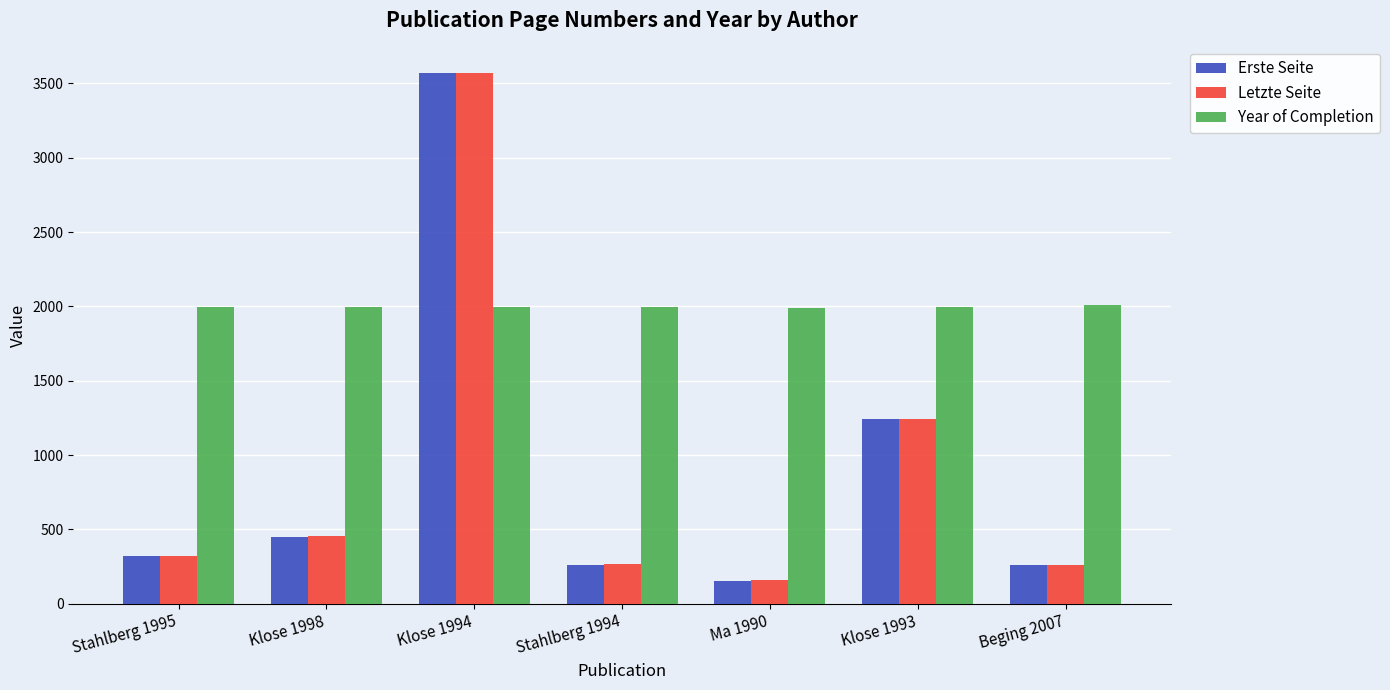

What is the difference between the maximum and minimum values in the Letzte Seite series?

3413